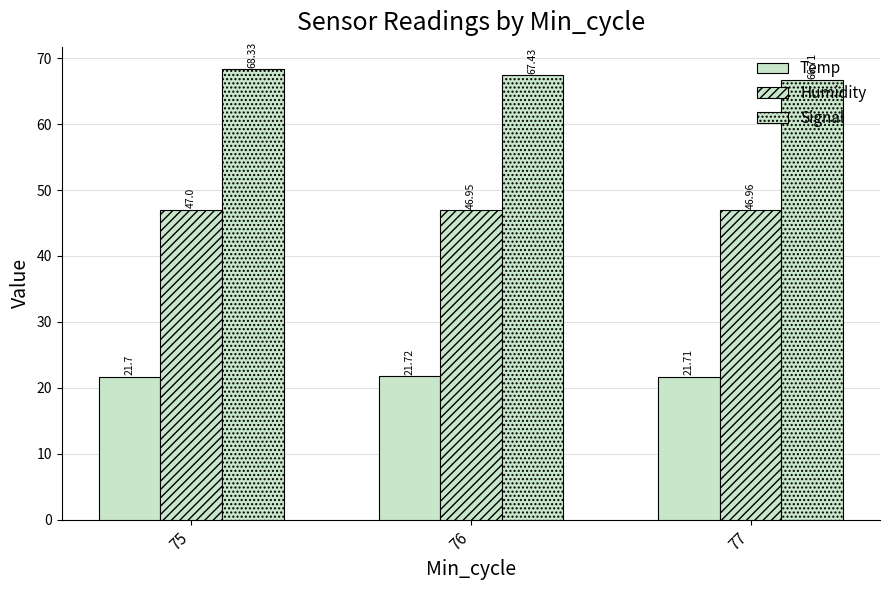

Count the number of data series in this chart.

3